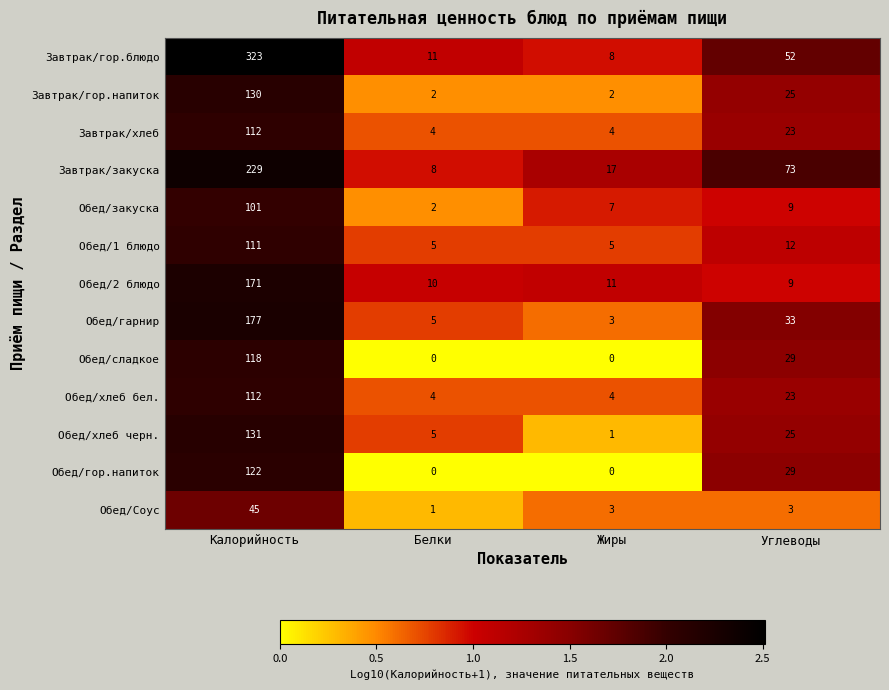

What is the sum of the Завтрак/хлеб values at Калорийность and Жиры?

116